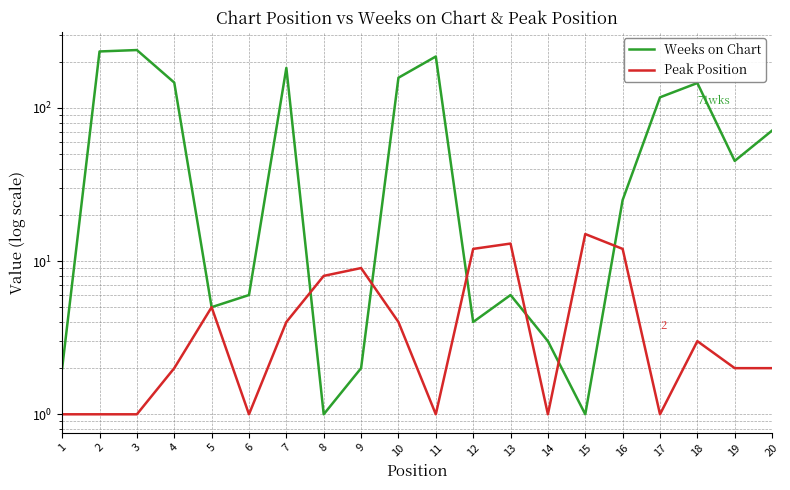

How many intersections are there between Weeks on Chart and Peak Position?

6